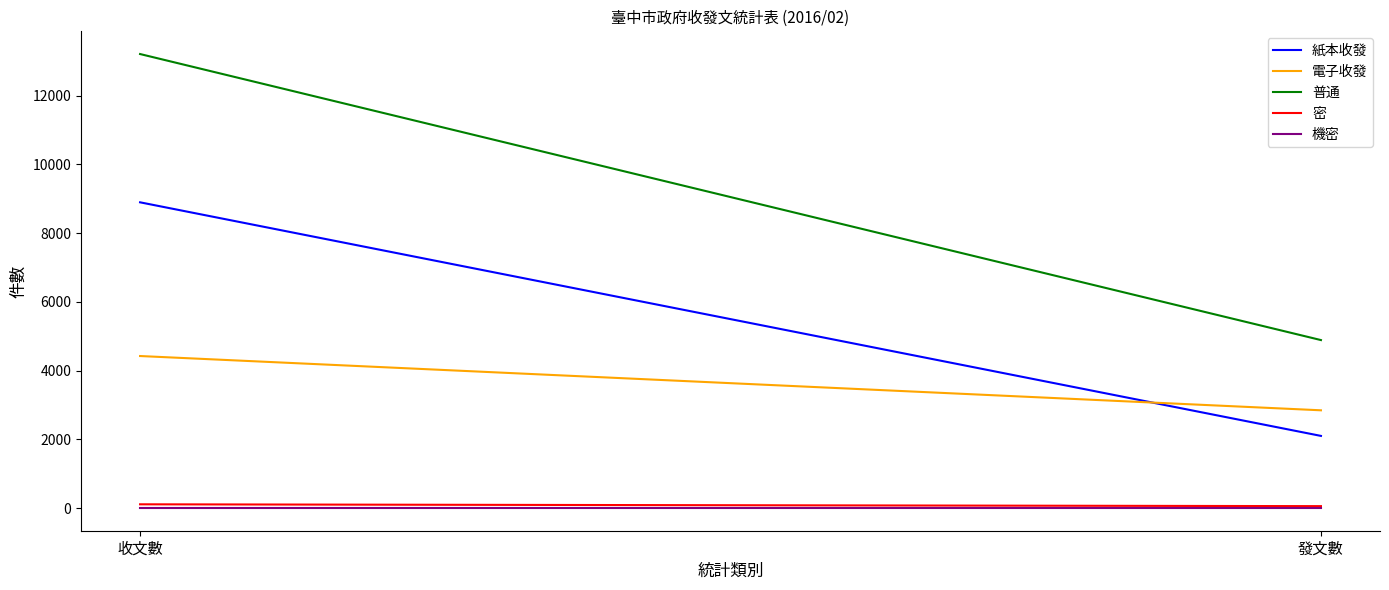

What is the sum of the 普通 values at 收文數 and 發文數?

18094